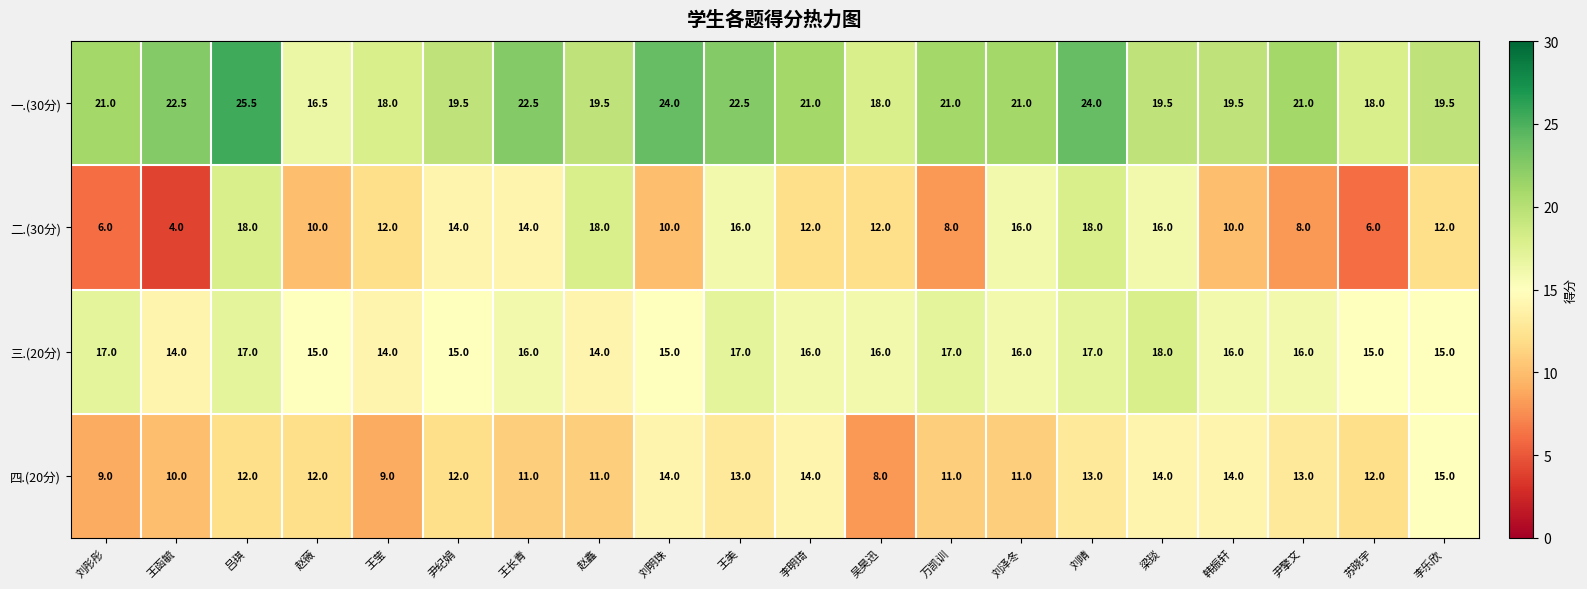

Which series has the widest spread of values?

二.(30分)